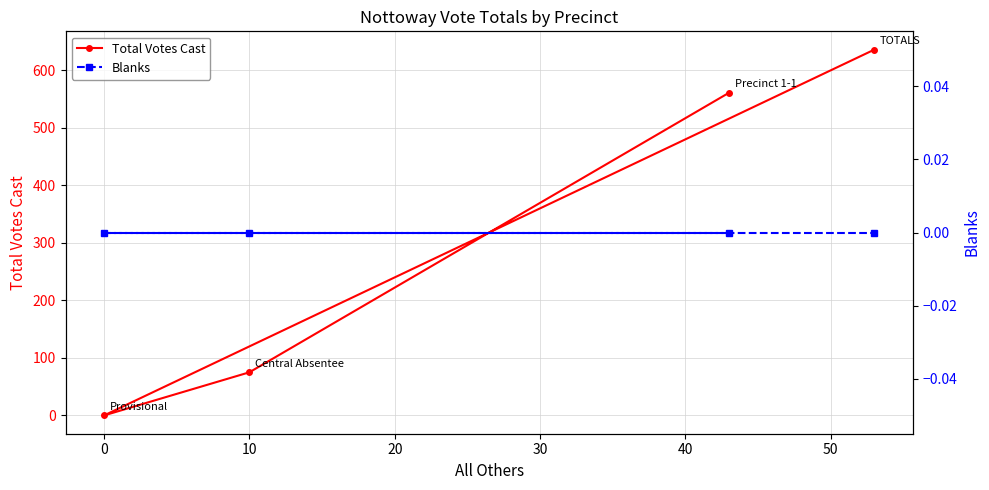

What are all the series names shown in the legend?

Total Votes Cast, Blanks